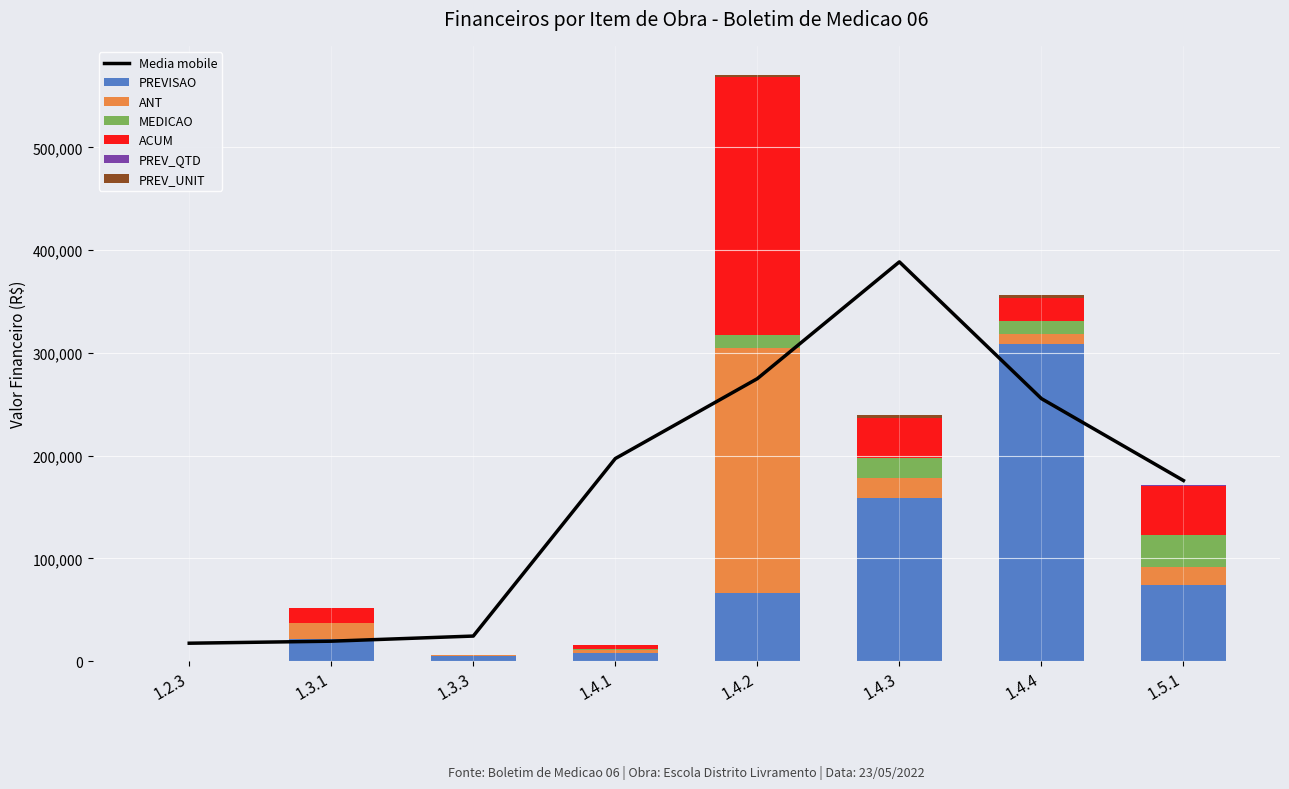

Between 1.3.1 and 1.4.3, which series saw the biggest shift?

PREVISAO